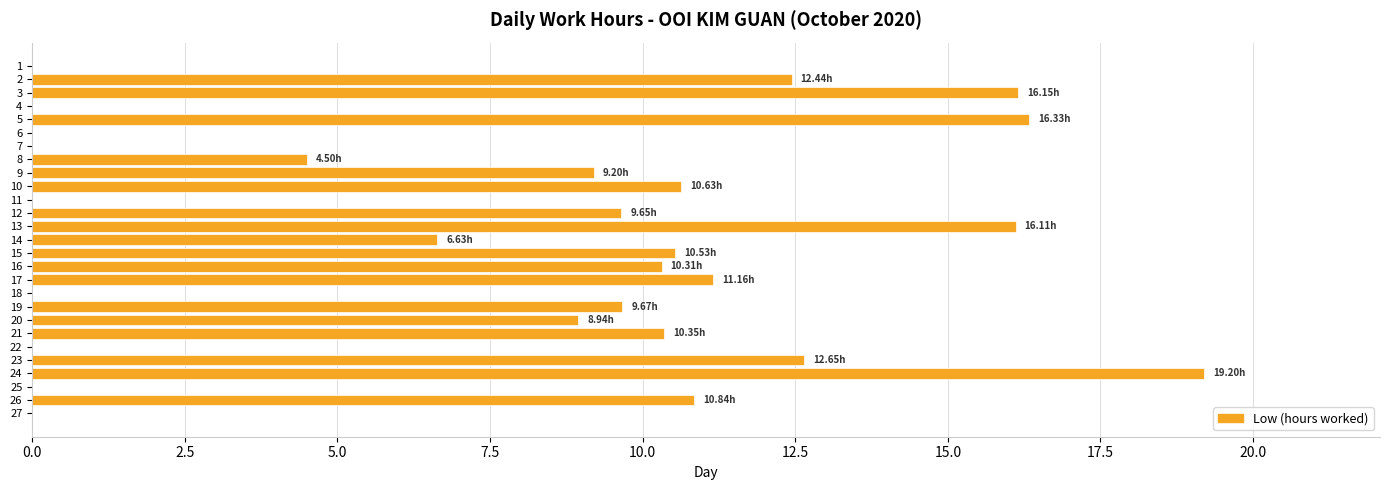

What is the change in value from 7 to 24?

+19.2